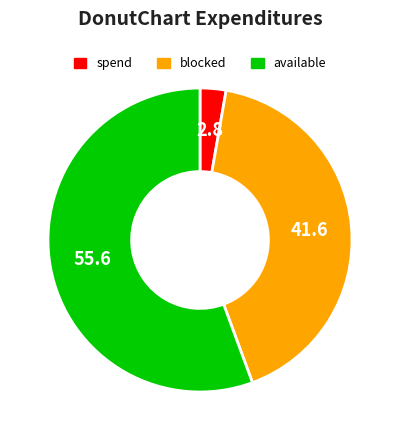

How many segments does this pie chart have?

3